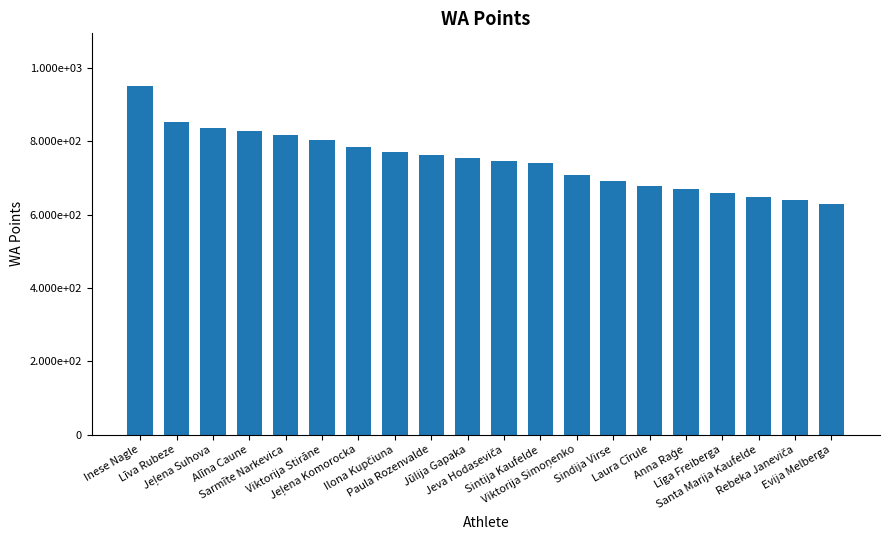

What is the change in value from Jeļena Suhova to Laura Cīrule?

-159